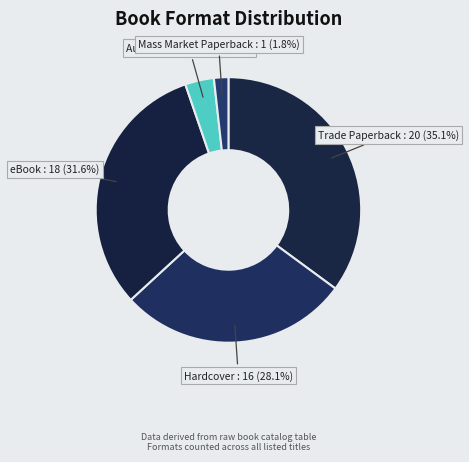

How many slices are in this pie chart?

5